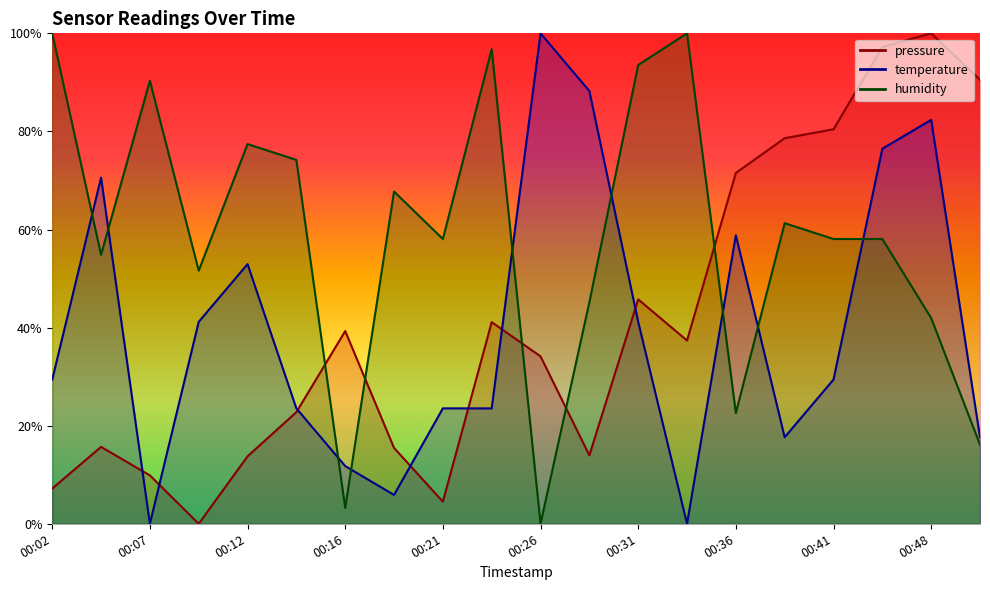

List the series in order of their peak value, lowest first.

pressure, temperature, humidity